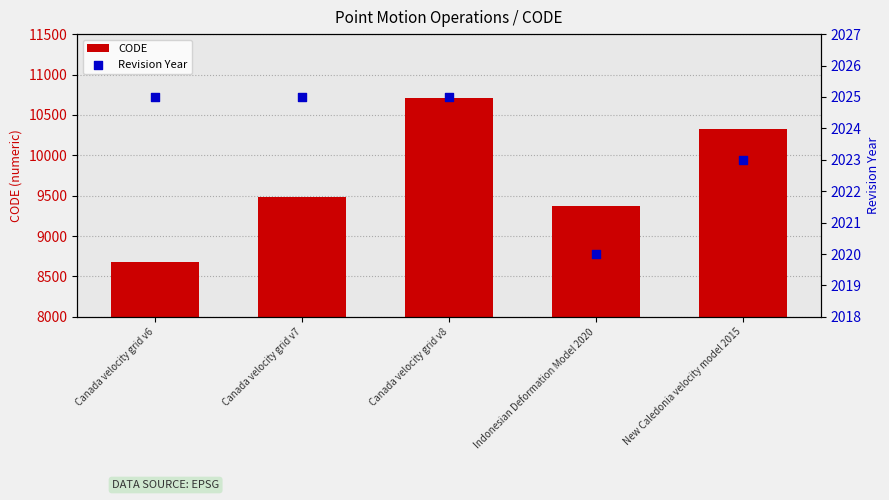

Is the value of Revision Year at Indonesian Deformation Model 2020 greater than the value of CODE at Canada velocity grid v6?

No